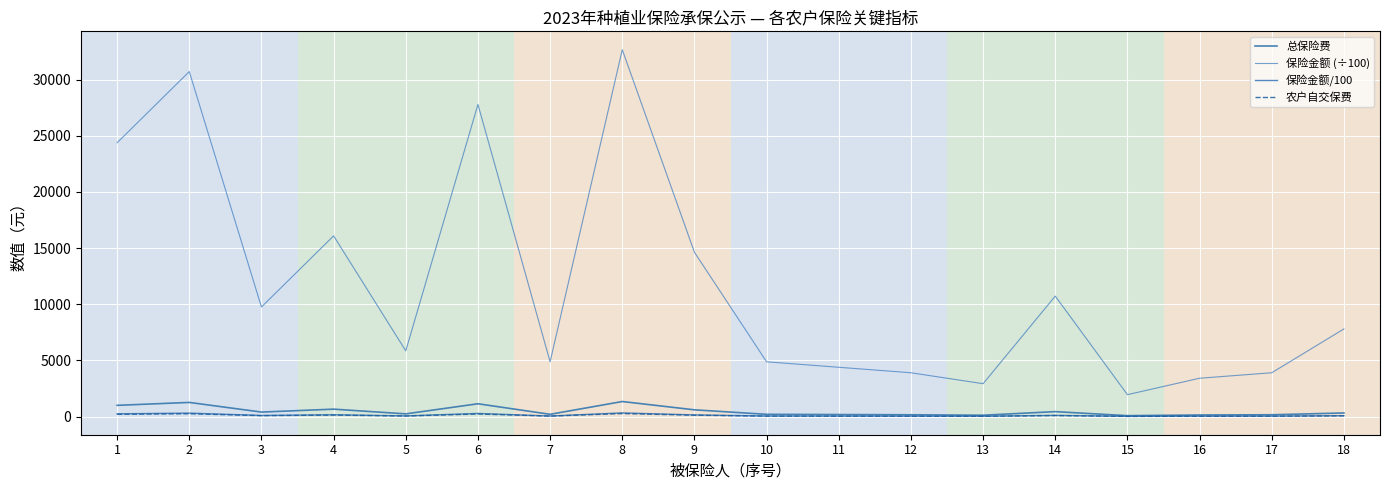

True or false: 保险金额/100 and 总保险费 cross at least once.

False